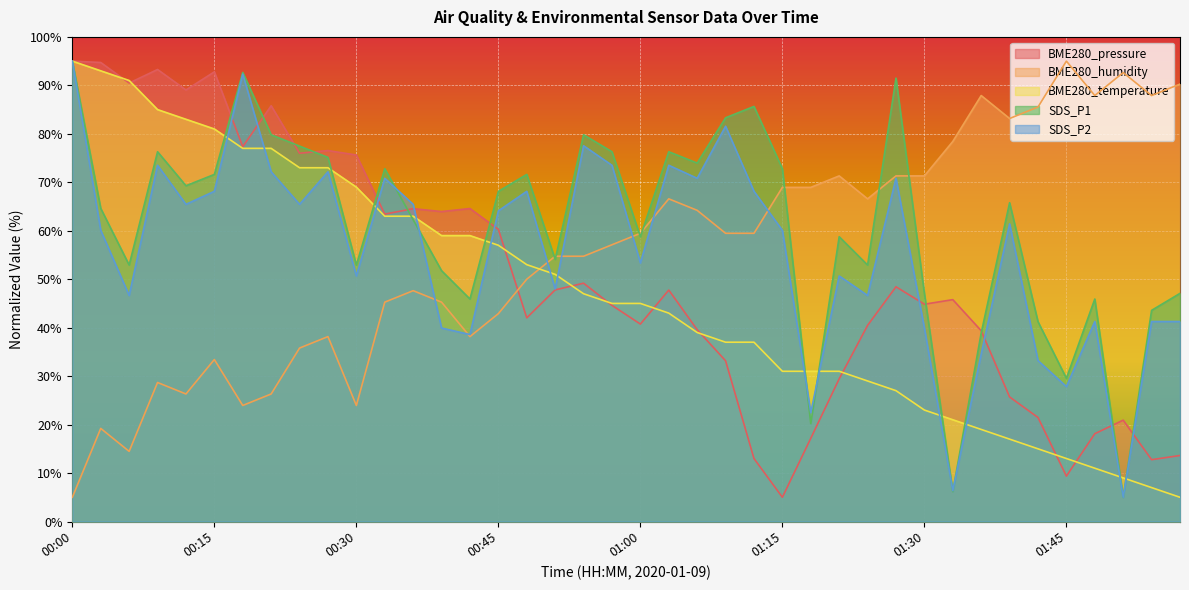

Where is the first local maximum for BME280_humidity?

00:03